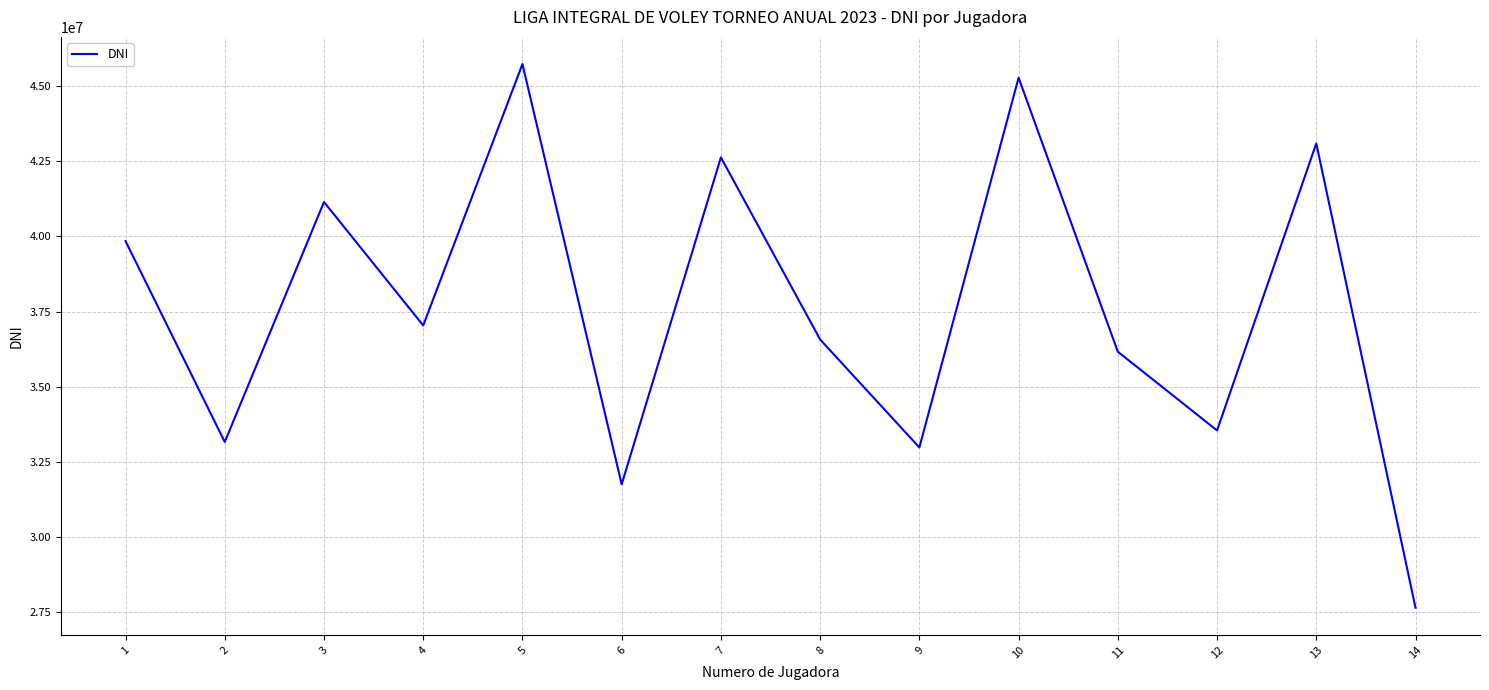

List the labels in order of value, smallest first.

14, 6, 9, 2, 12, 11, 8, 4, 1, 3, 7, 13, 10, 5